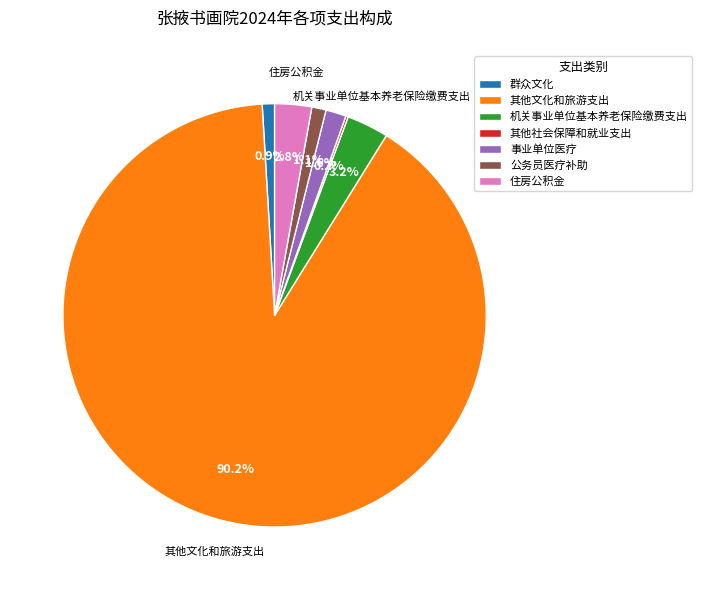

Does 其他文化和旅游支出 represent more than half of the total?

Yes